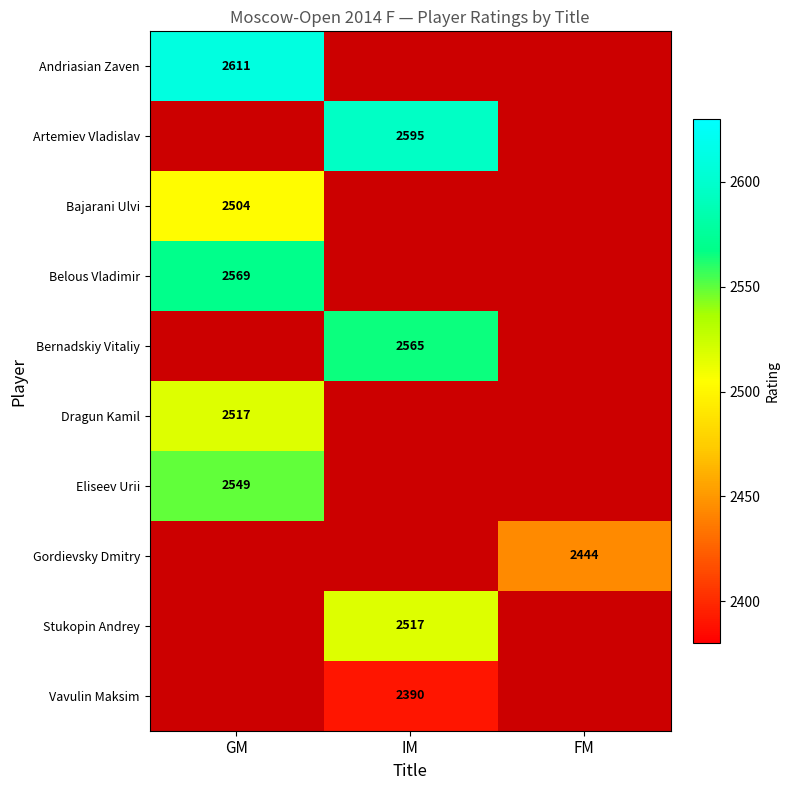

The Vavulin Maksim series shows 869 at IM. True or false?

False